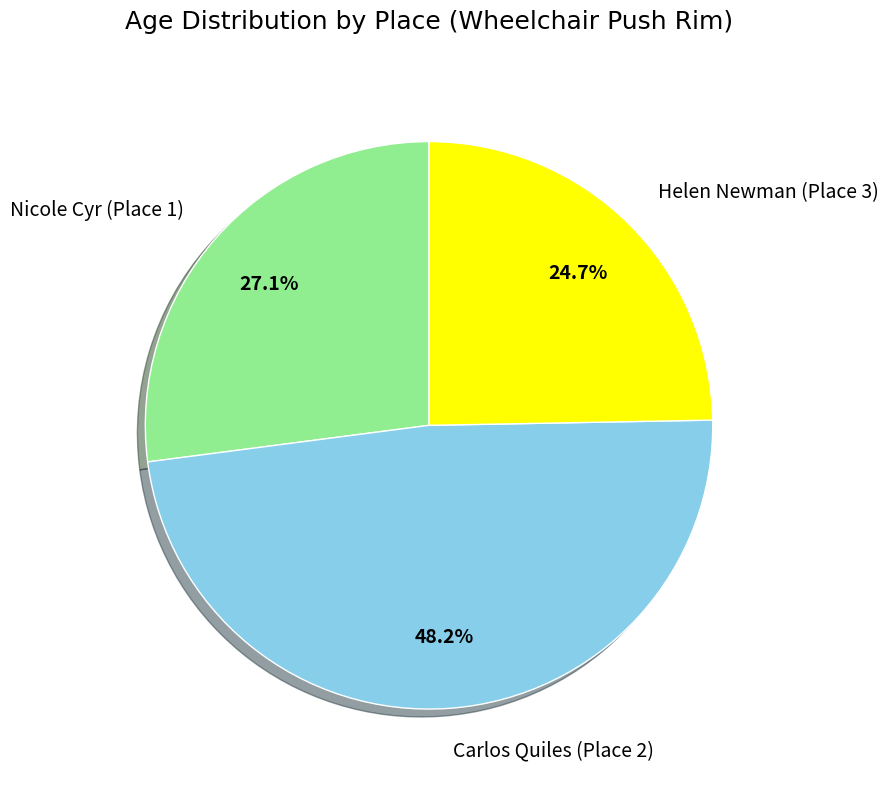

How many slices are in this pie chart?

3